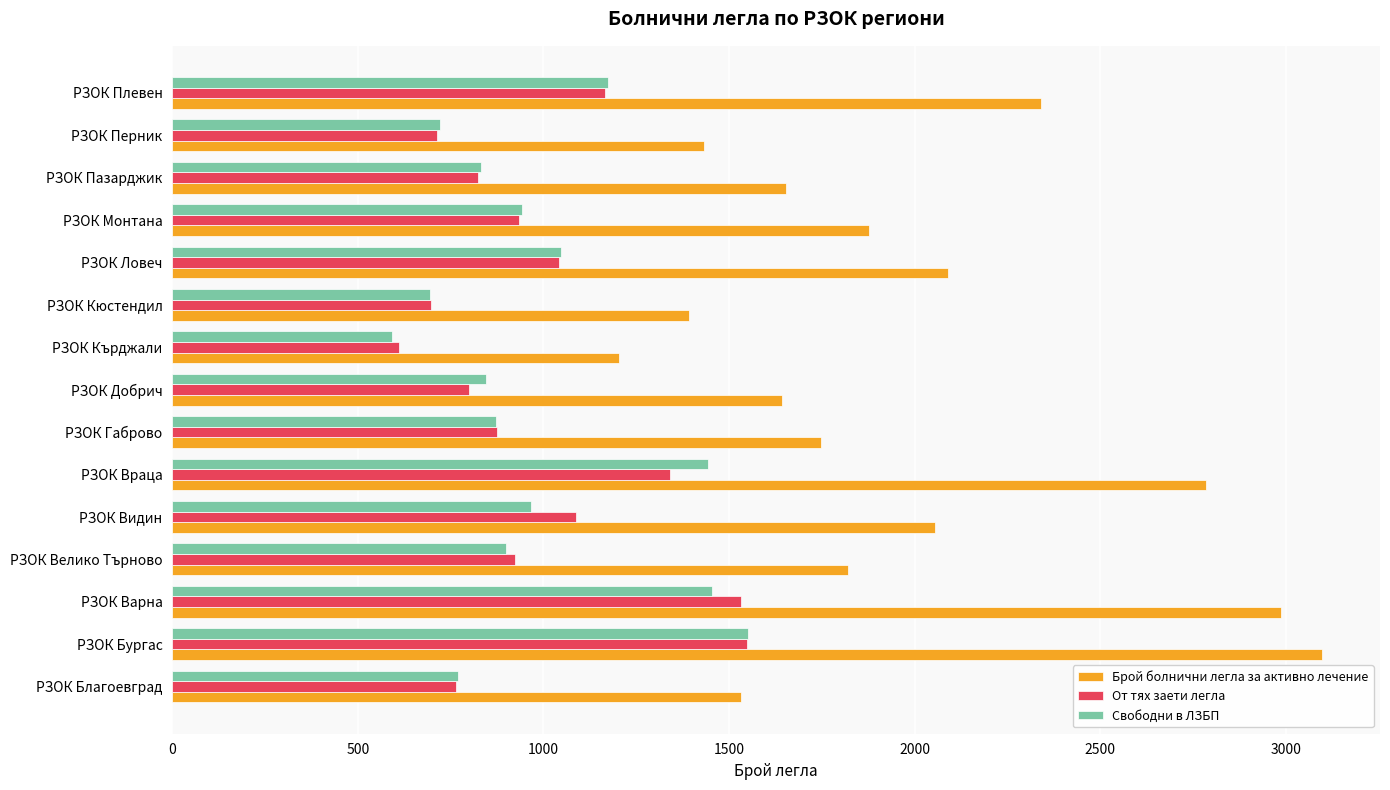

Which category has the lowest value across all series?

РЗОК Кърджали